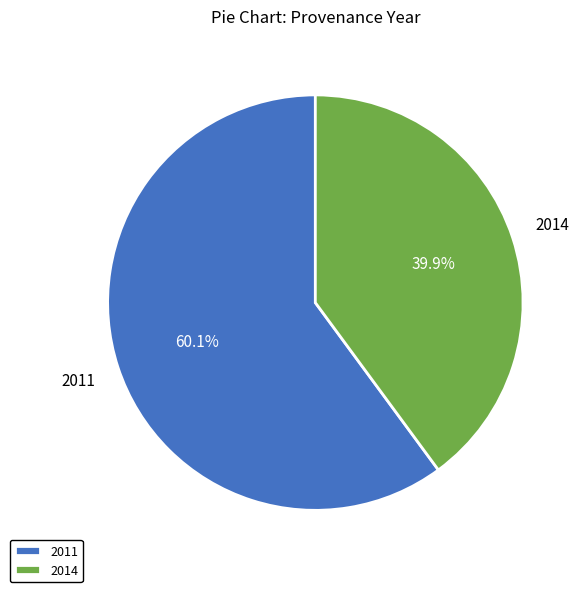

To the nearest percent, what percentage of the pie is 2011?

60%